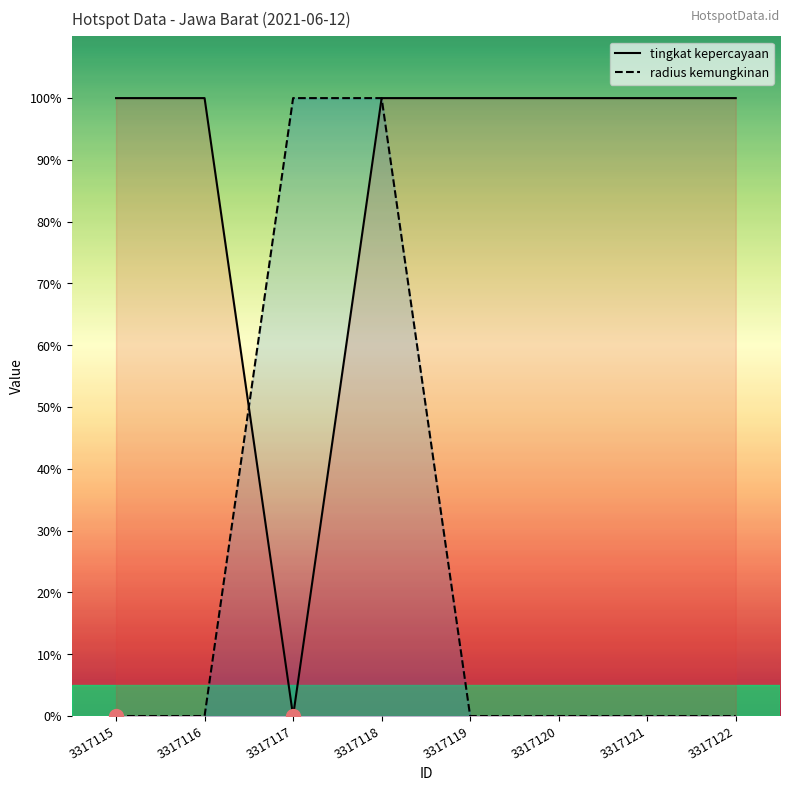

Between which two adjacent categories do tingkat kepercayaan and radius kemungkinan first intersect?

3317116 and 3317117